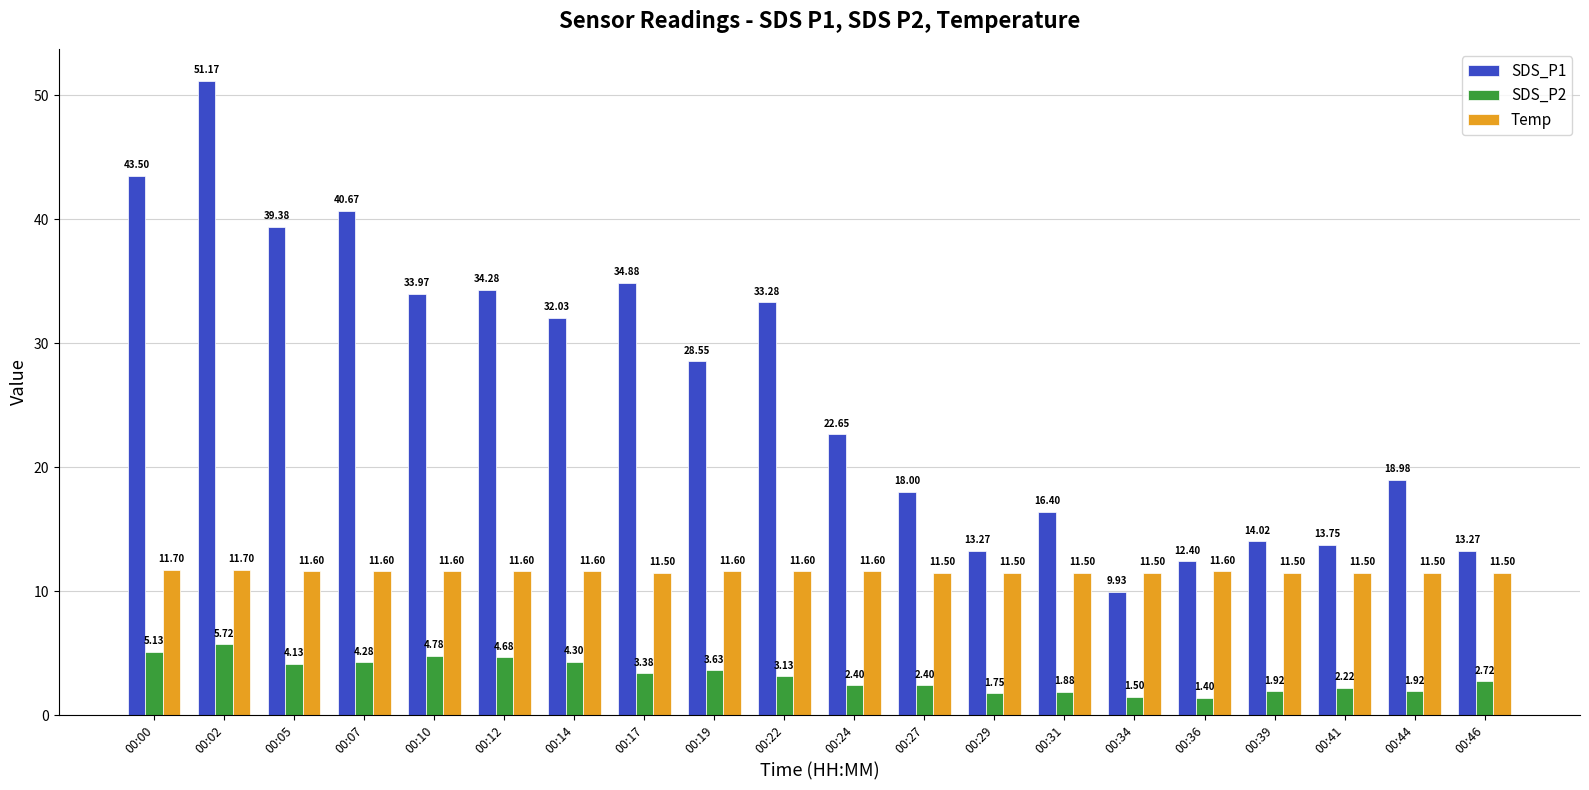

Rank the series by their maximum value, from highest to lowest.

SDS_P1, Temp, SDS_P2